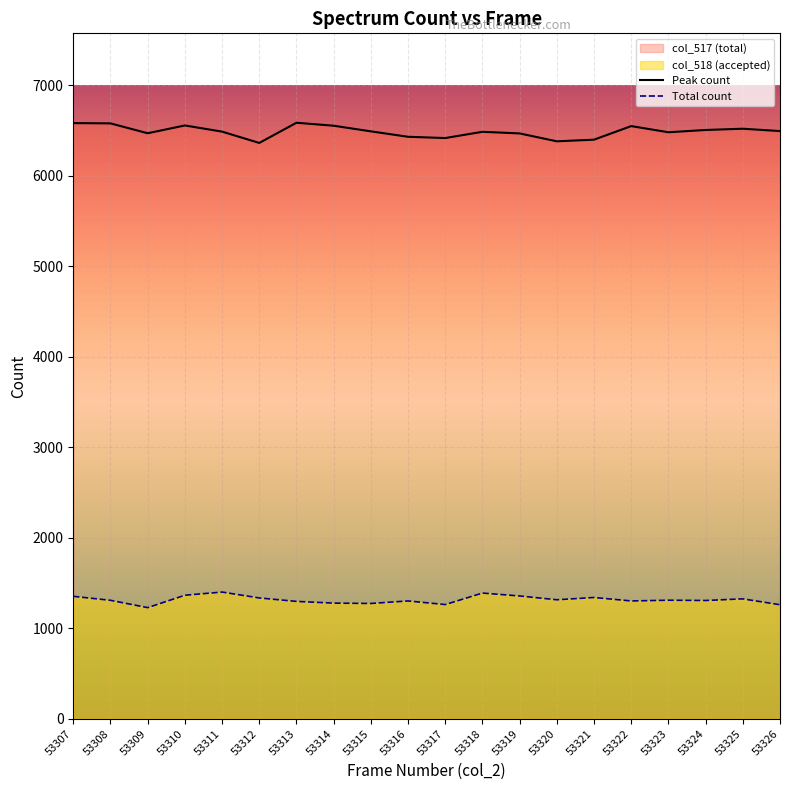

What is the approximate value of Total count at 53324, to the nearest 10?

1310